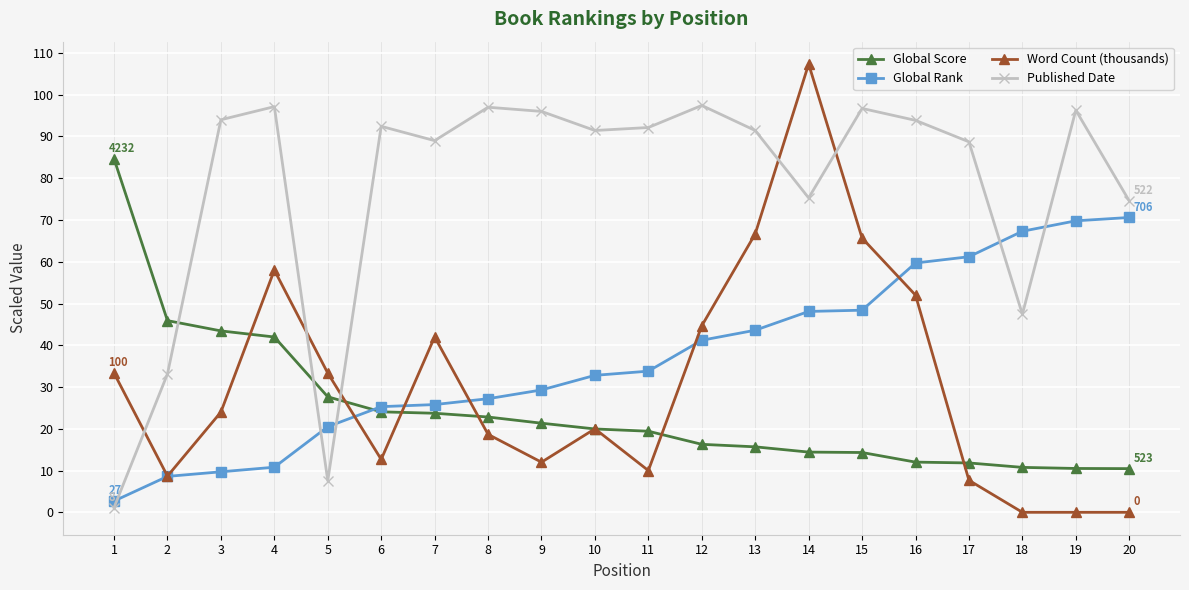

Is it true that Global Rank equals 69.8 at 19?

True